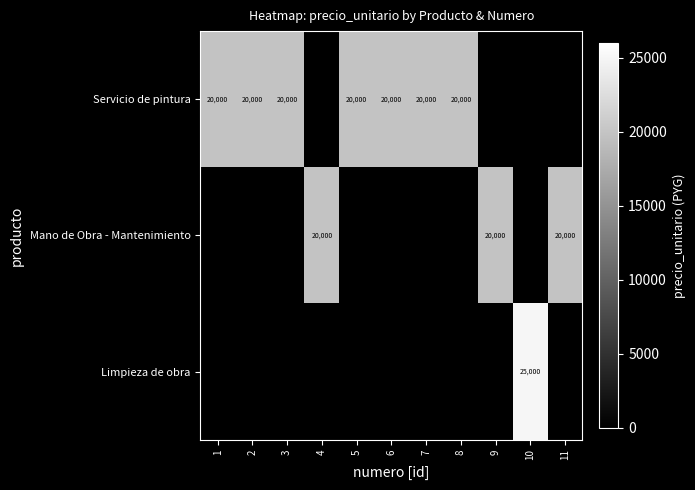

The Mano de Obra - Mantenimiento series shows 4612 at 9. True or false?

False